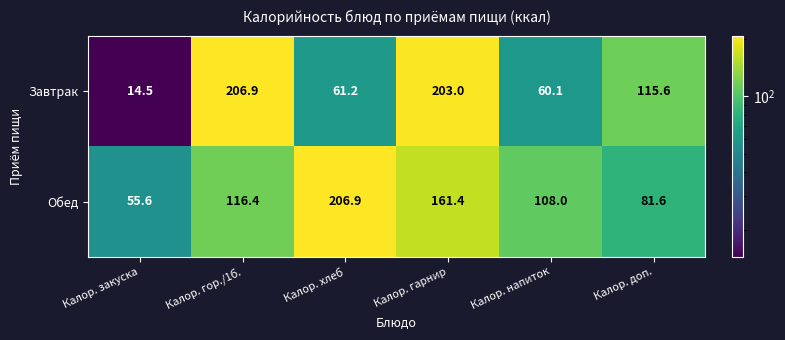

Rank the series by their average value, from lowest to highest.

Завтрак, Обед